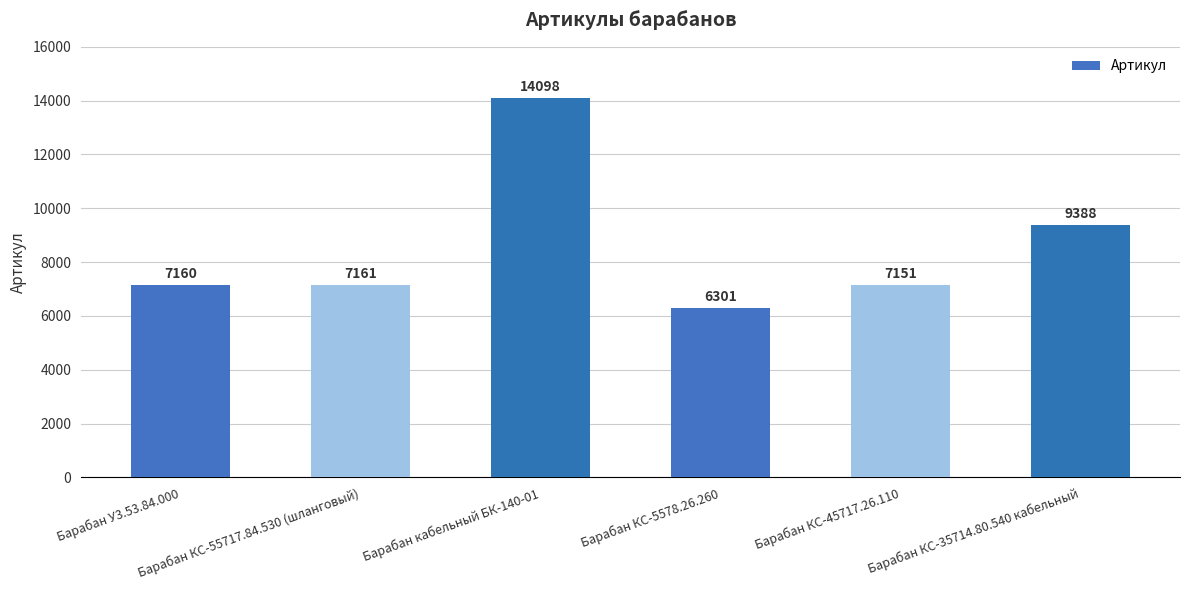

Reading left to right, what are all the values shown in this chart?

7160	7161	14098	6301	7151	9388